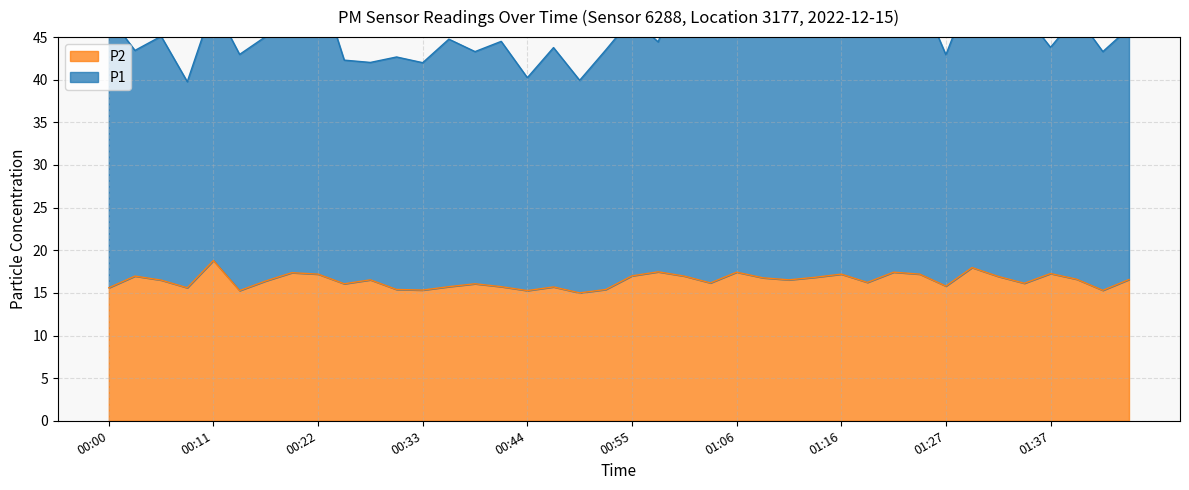

The value at 00:52 is 6.9. True or false?

False